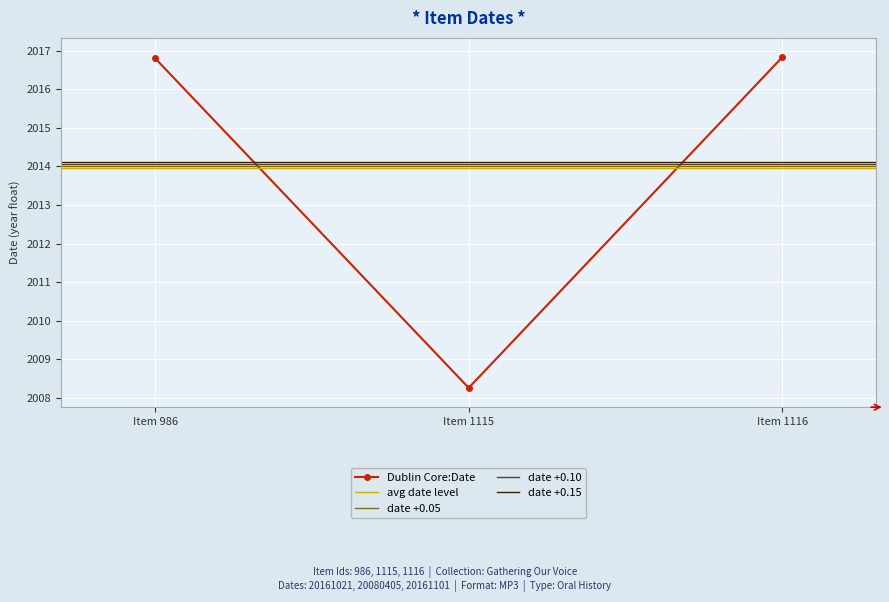

Does the chart display data point markers on the line(s)?

Yes